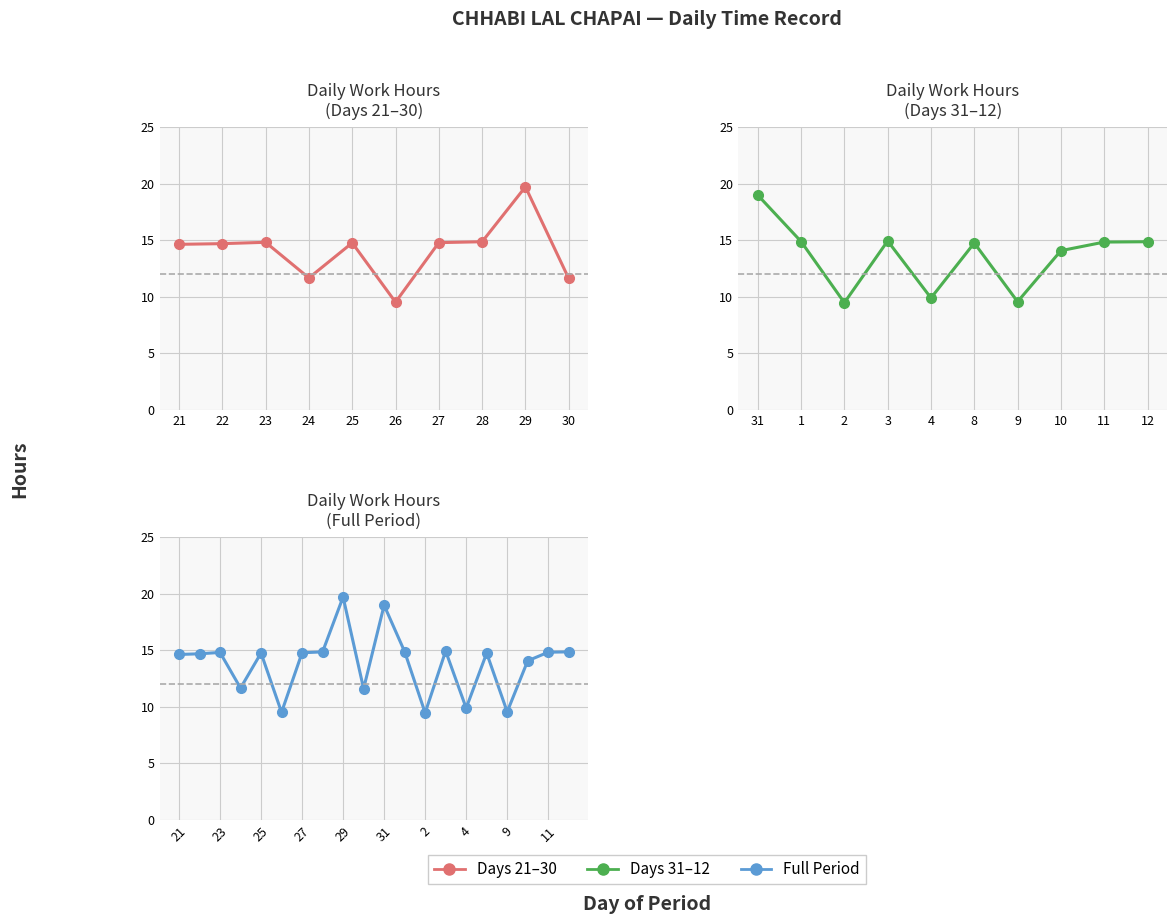

The chart shows a value of 8.0 at 30. True or false?

False